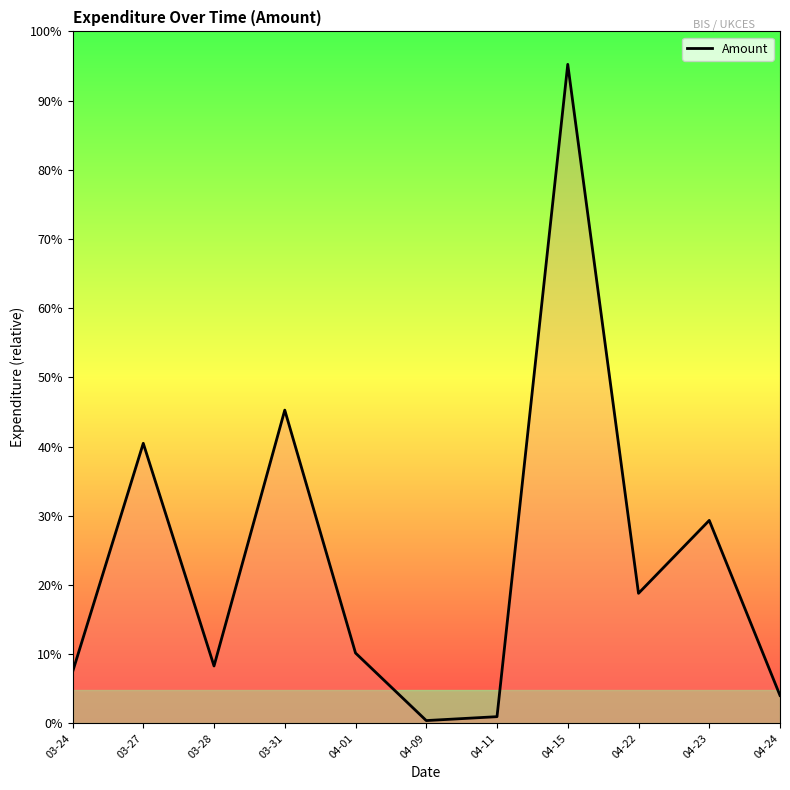

Reading left to right, extract all data points from this chart.

03-24=14787.0	03-27=80815.0	03-28=16550.0	03-31=90393.0	04-01=20292.0	04-09=794.4	04-11=1920.0	04-15=190187.2	04-22=37520.0	04-23=58565.5	04-24=8040.0